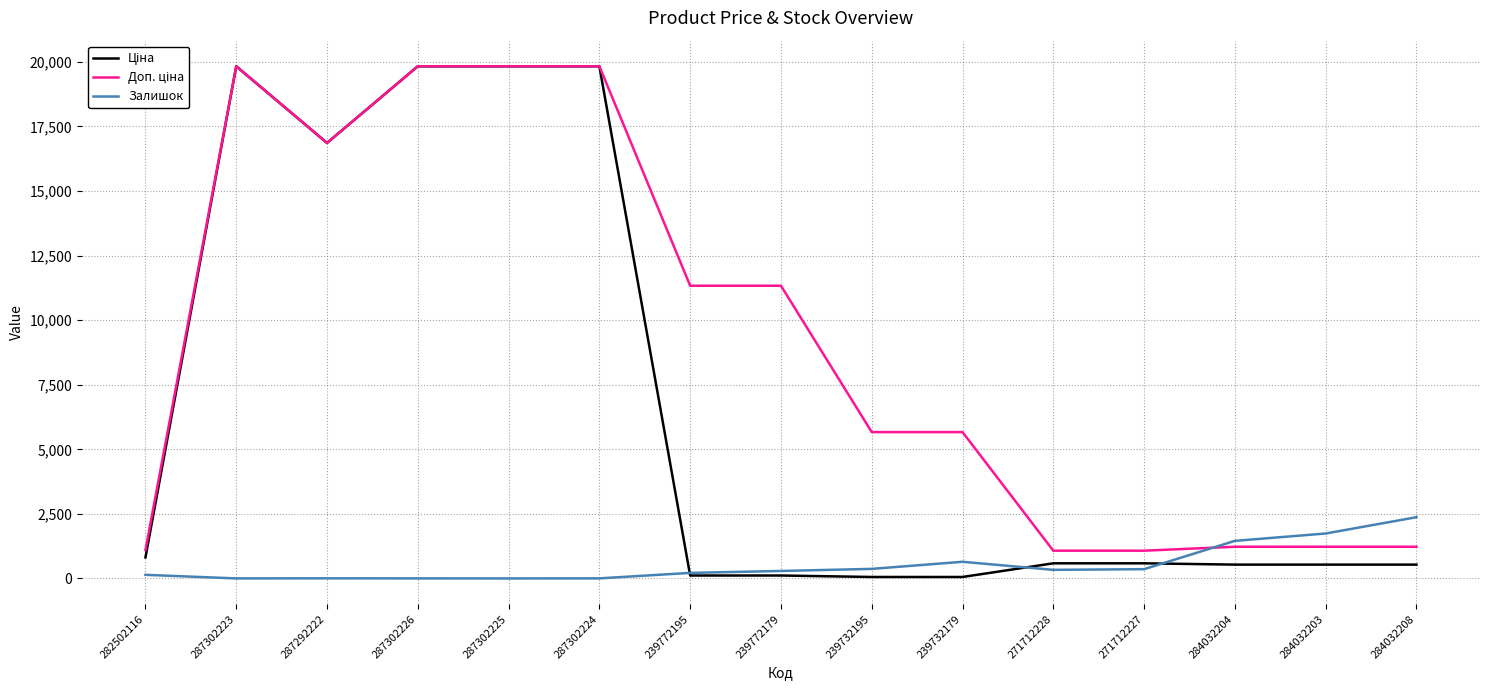

What is the total value across all series at 287302224?

39665.1